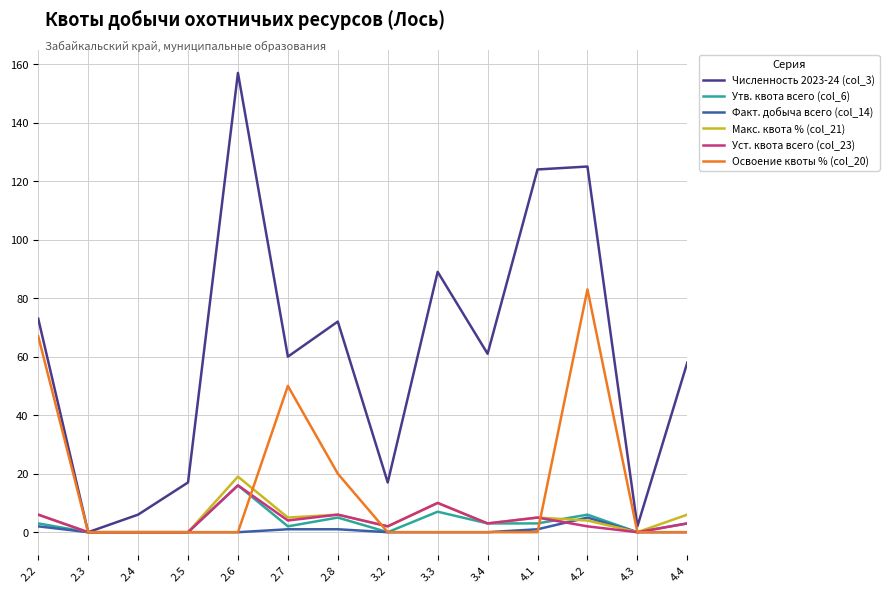

True or false: Численность 2023-24 (col_3) has a value of 0 at 2.3.

True